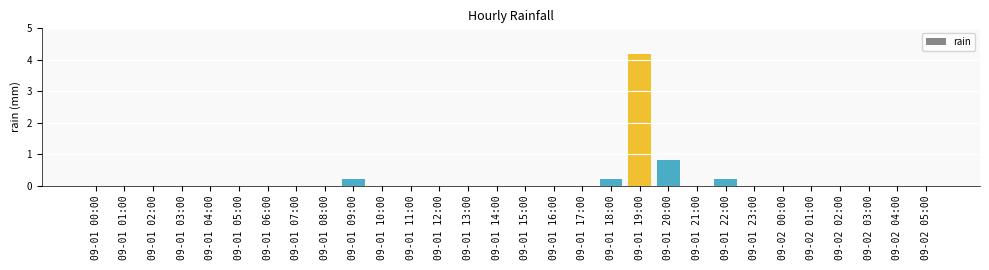

Which has a higher value, 09-01 18:00 or 09-02 02:00?

09-01 18:00